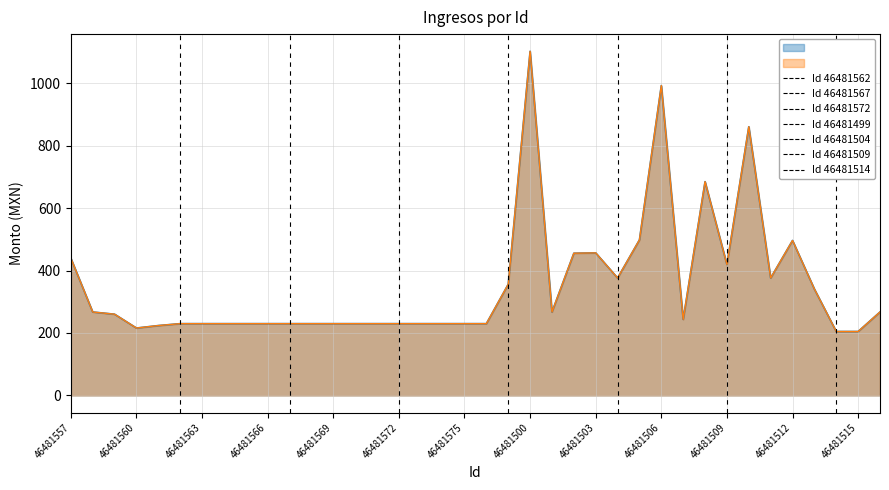

Is the value of Monto bruto de los ingresos at 46481508 greater than the value of Monto neto de los ingresos at 46481500?

No